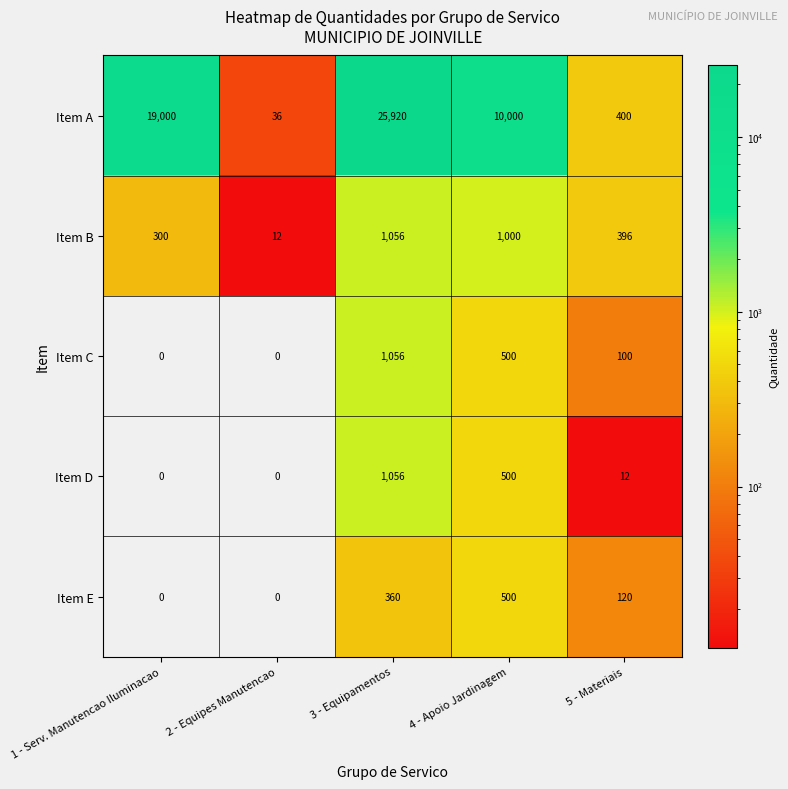

Reading right to left, what are all the values shown in this chart?

Item A: 400	10000	25920	36	19000
Item B: 396	1000	1056	12	300
Item C: 100	500	1056	0	0
Item D: 12	500	1056	0	0
Item E: 120	500	360	0	0